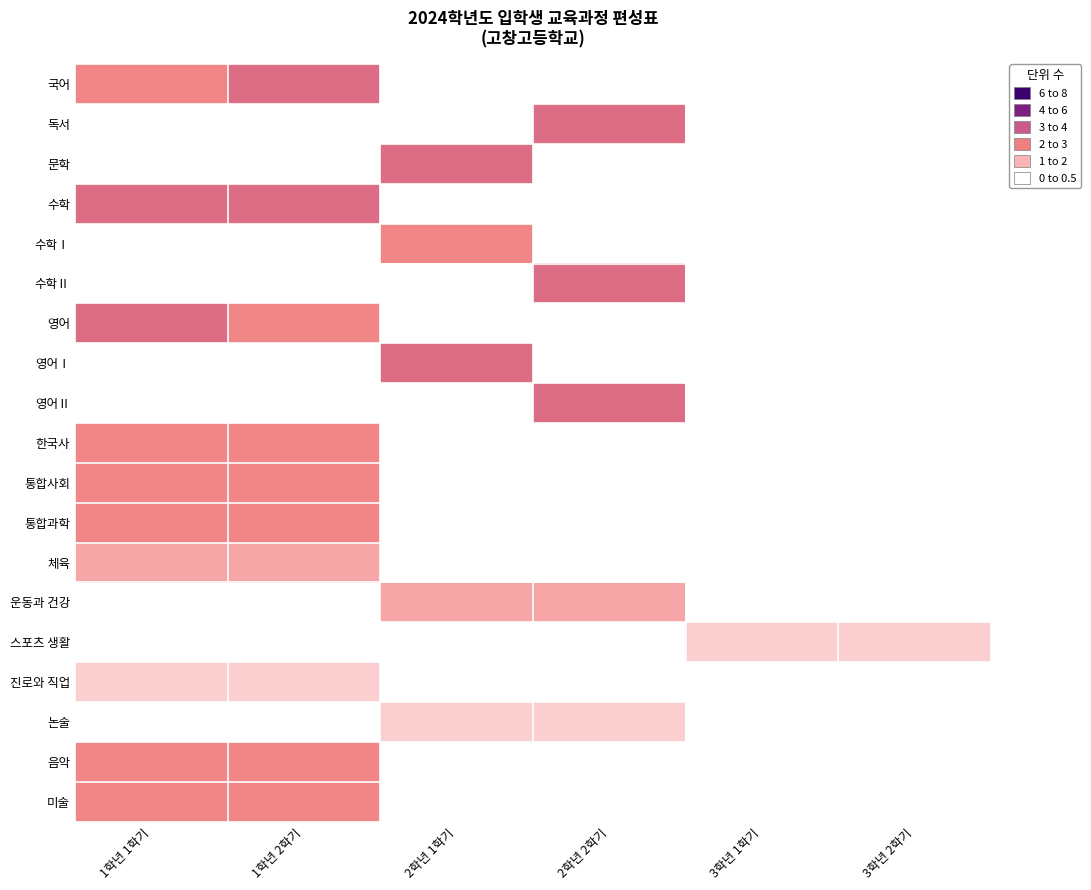

What is the total value across all series at 3학년 1학기?

1